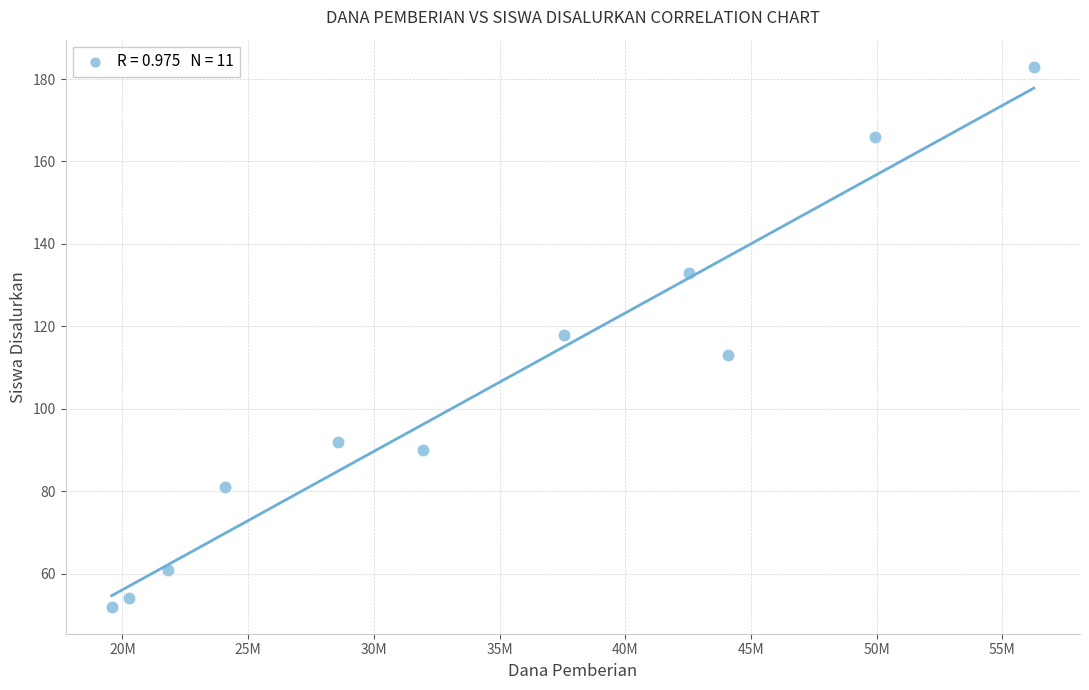

What is the range of Y values (max minus min)?

131